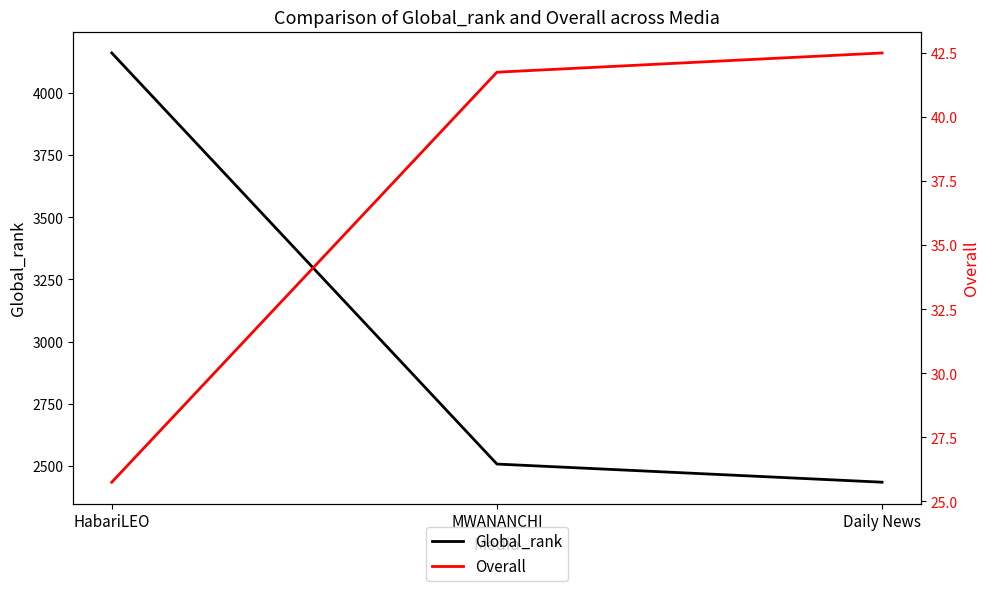

The value of Global_rank at MWANANCHI is 2507.0. True or false?

True